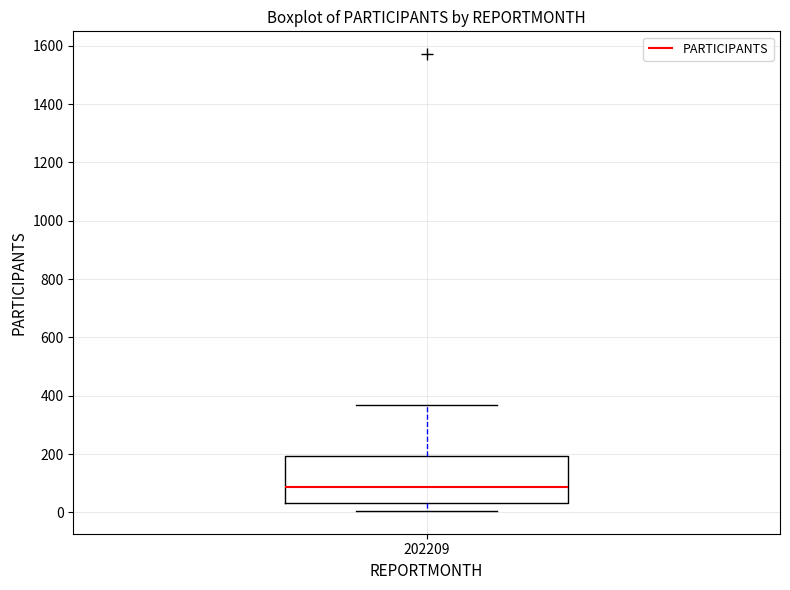

Transcribe this box plot: give where the median line is, the range the box spans, and where the two whiskers end, as read against the y-axis. The values are not printed on the chart, so give them approximately, as read against the axis.

median 80, box 40 to 200, whiskers 0 to 360